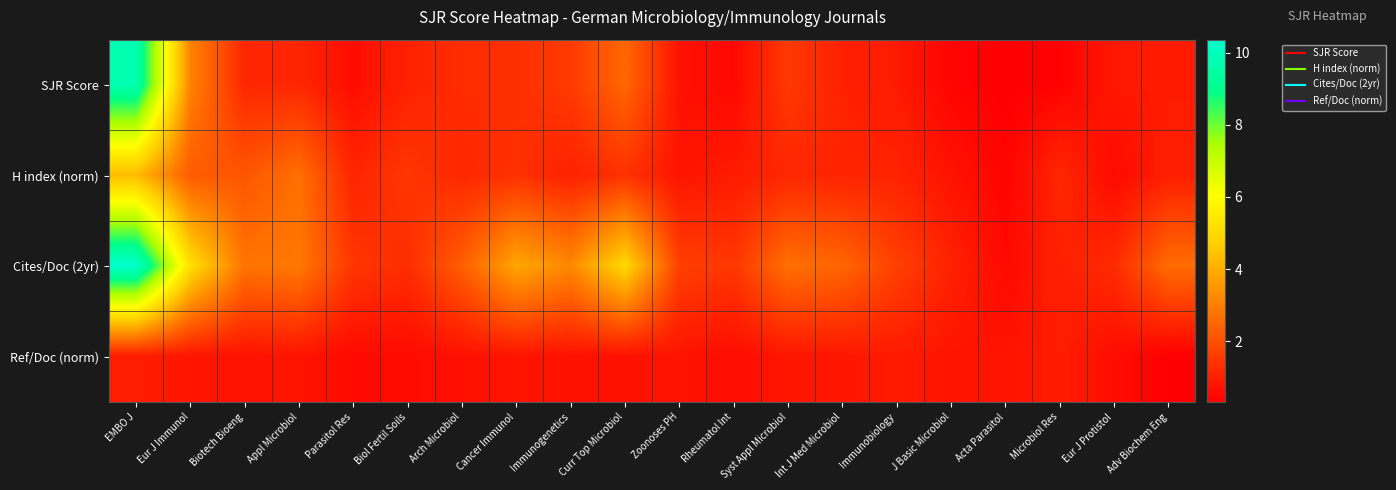

What is the total value across all series at Immunobiology?

4.5